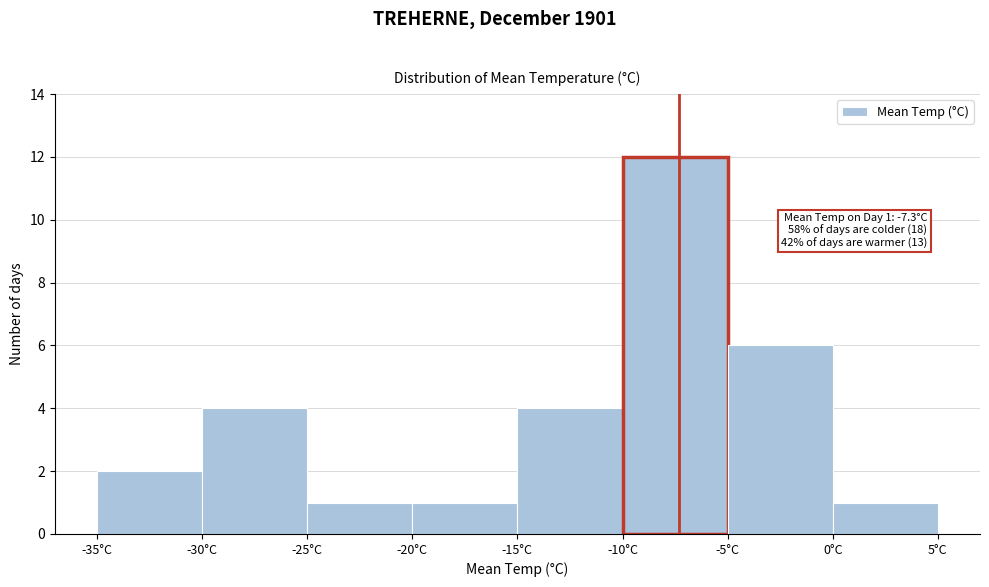

Over which range of the x-axis is the bar tallest?

-10 to -5